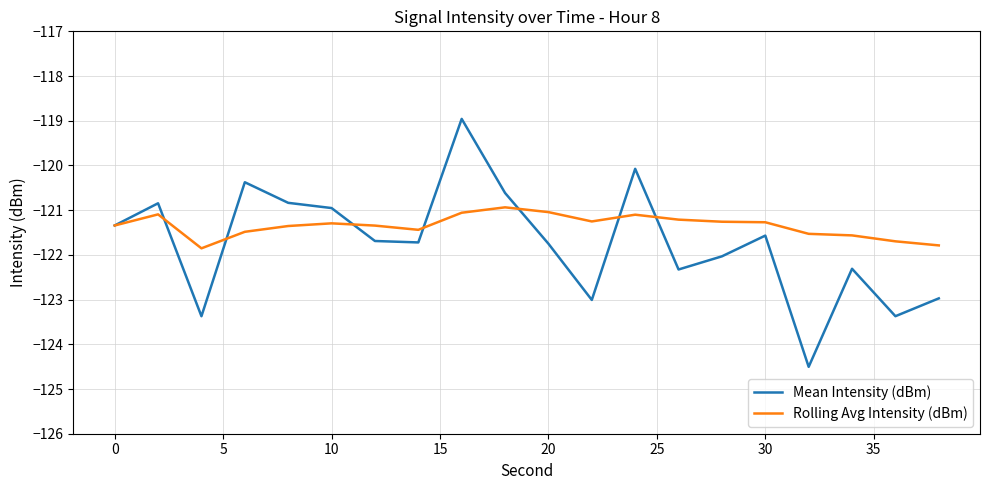

Rank the series by their maximum value, from highest to lowest.

Mean Intensity (dBm), Rolling Avg Intensity (dBm)